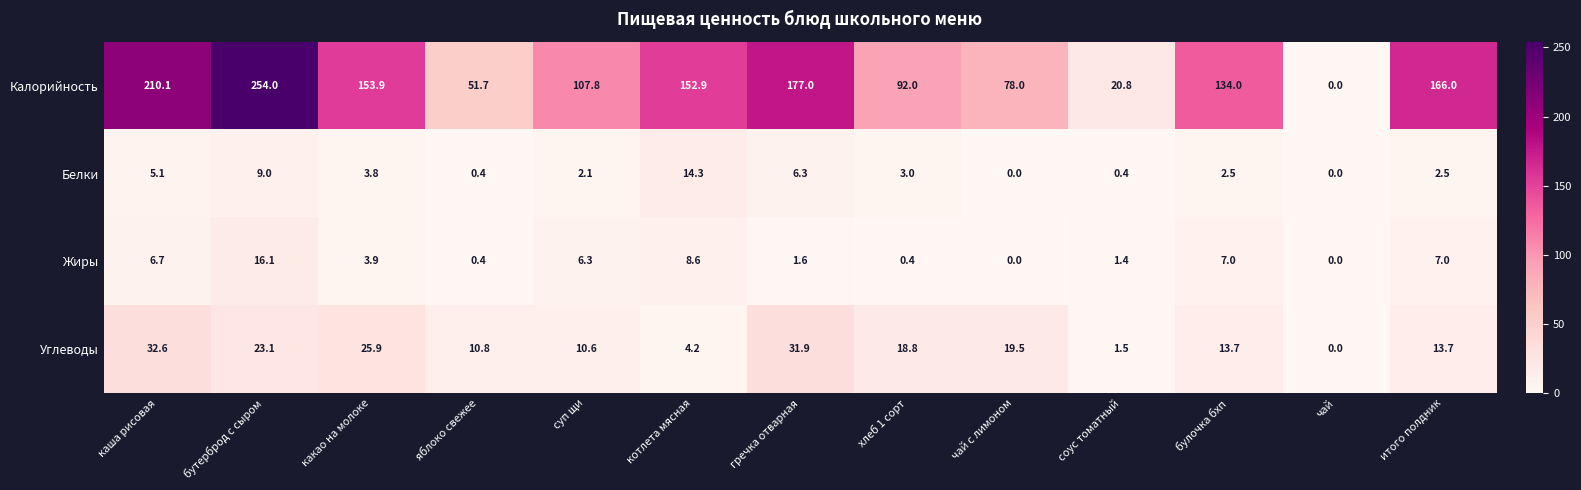

At котлета мясная, list the series in order from largest to smallest.

Калорийность, Белки, Жиры, Углеводы